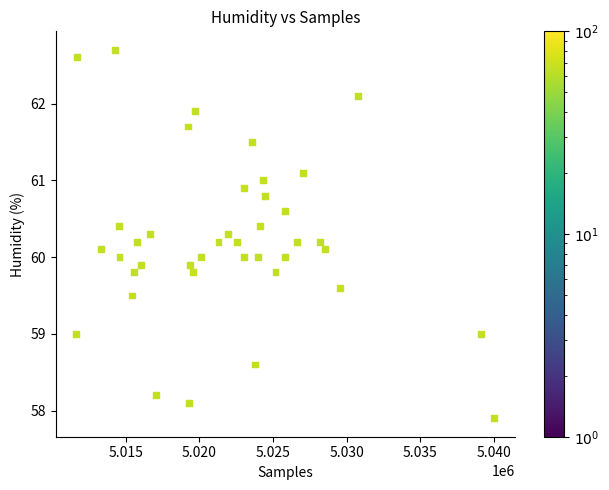

What is the range of X values (max minus min)?

28368.0